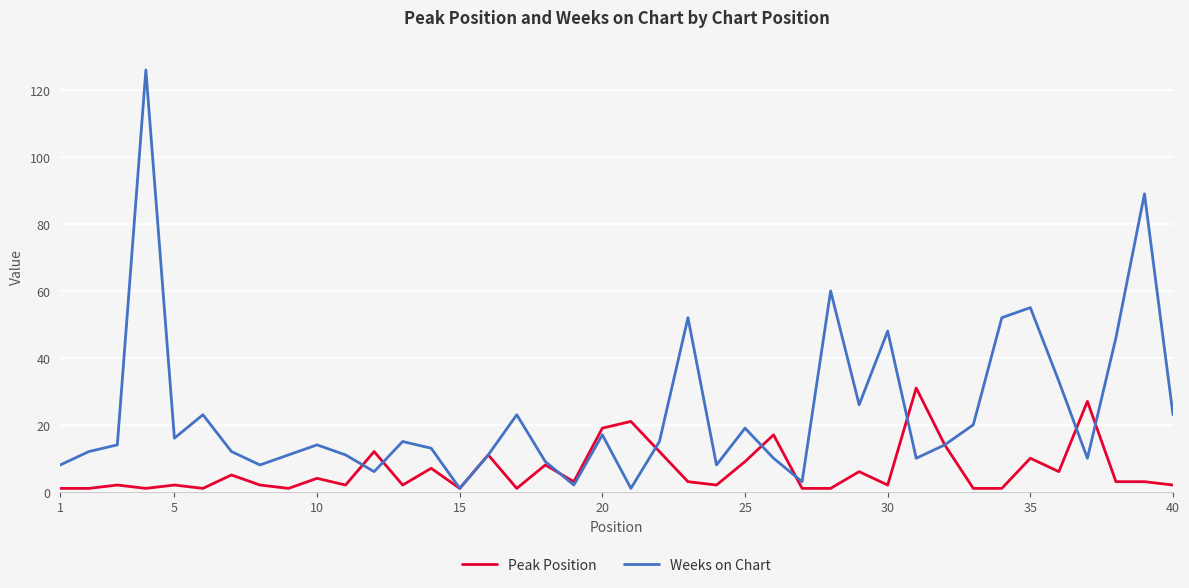

Which series has the largest total across all categories?

Weeks on Chart